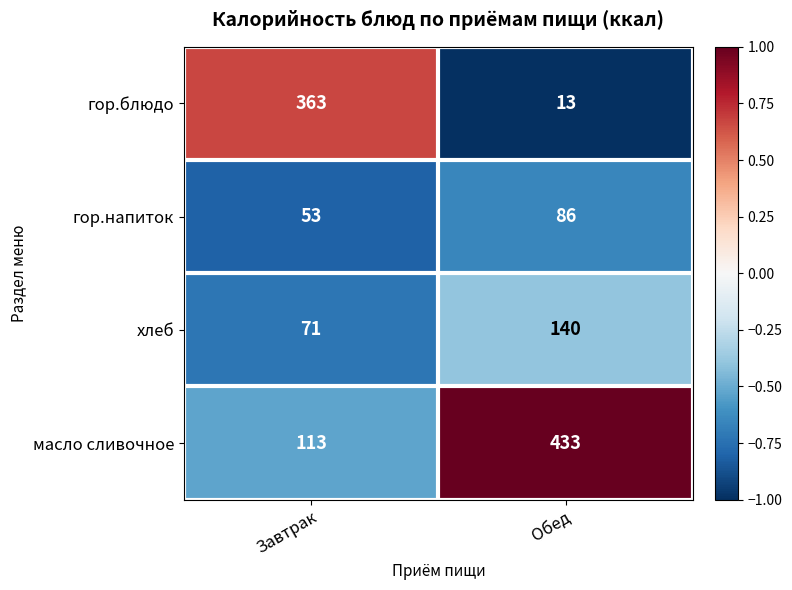

What is the greatest value displayed?

433